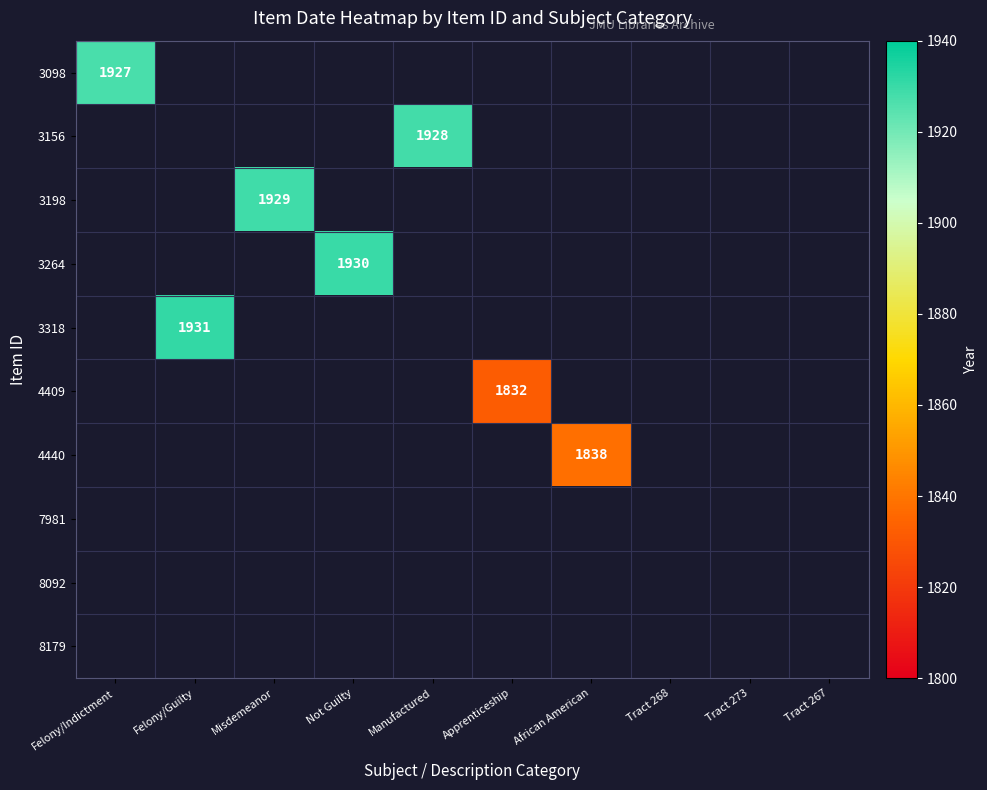

What is the greatest value displayed?

1931.0